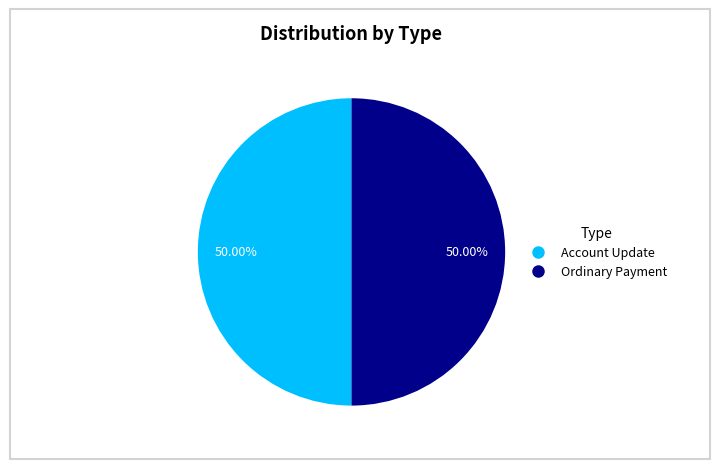

Approximately how many times larger is the value at Ordinary Payment compared to Account Update?

1.0